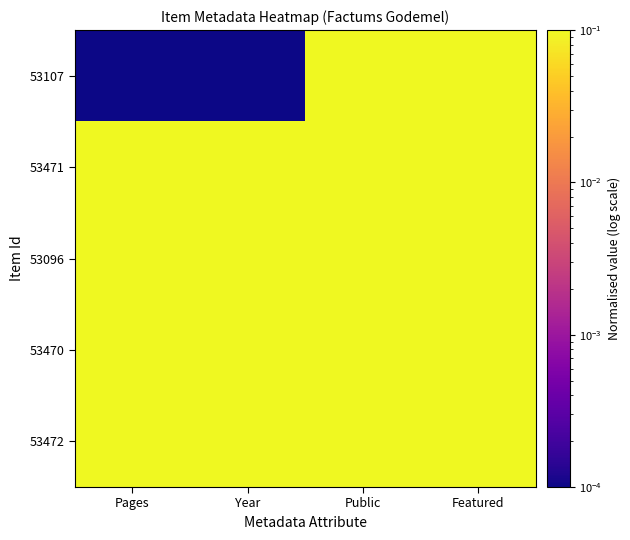

What is the total value across all series at Public?

2.5